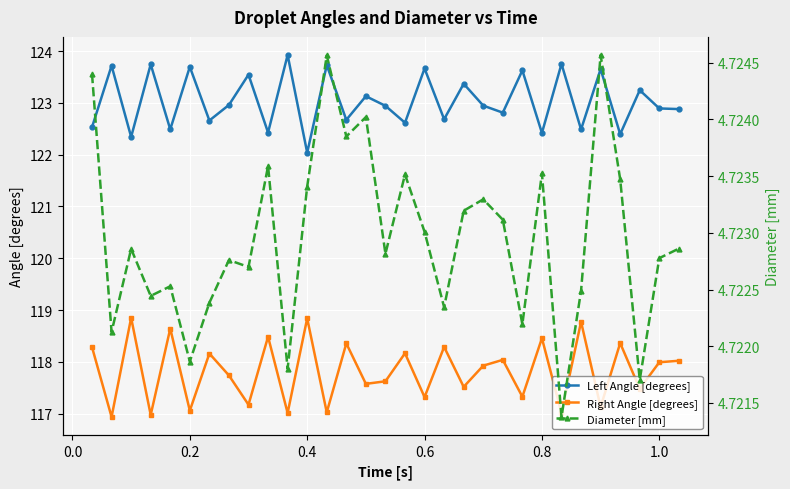

The Left Angle [degrees] series shows 61.2 at 1.0. True or false?

False